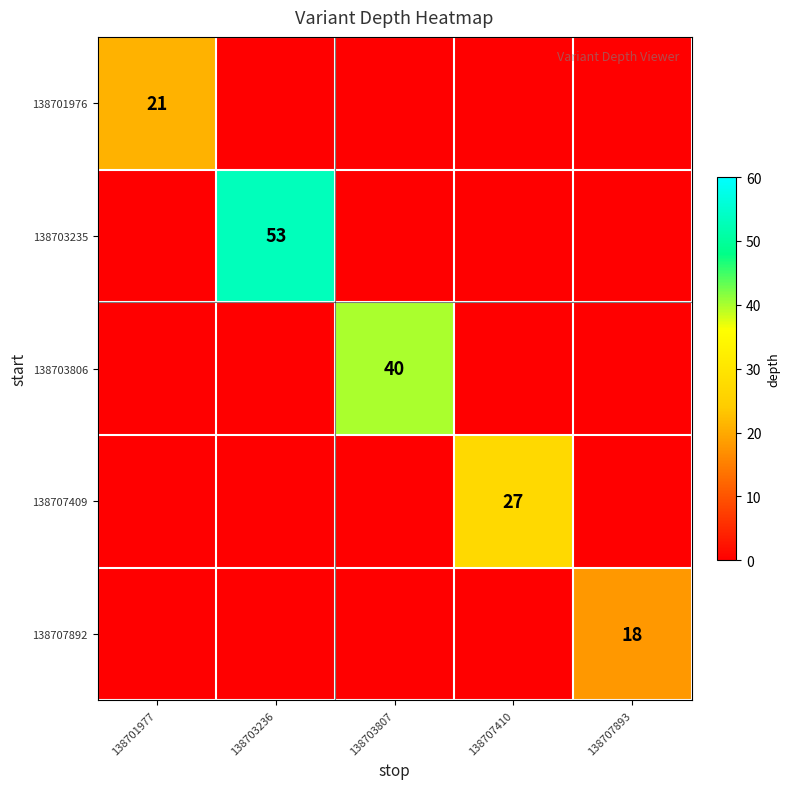

The value of 138707892 at 138707893 is 10. True or false?

False